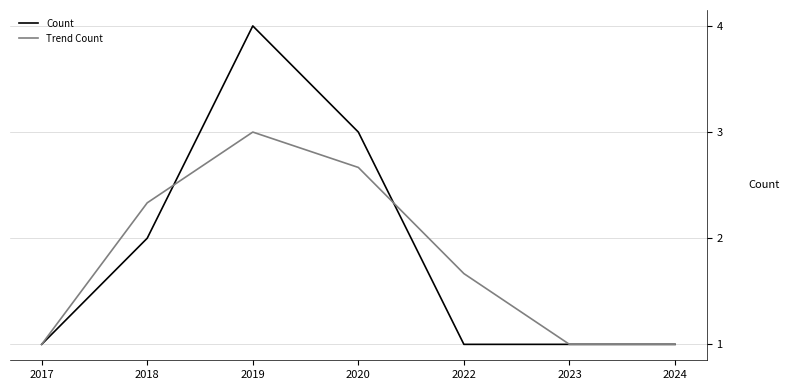

Is it true that Count equals 2.0 at 2018?

True